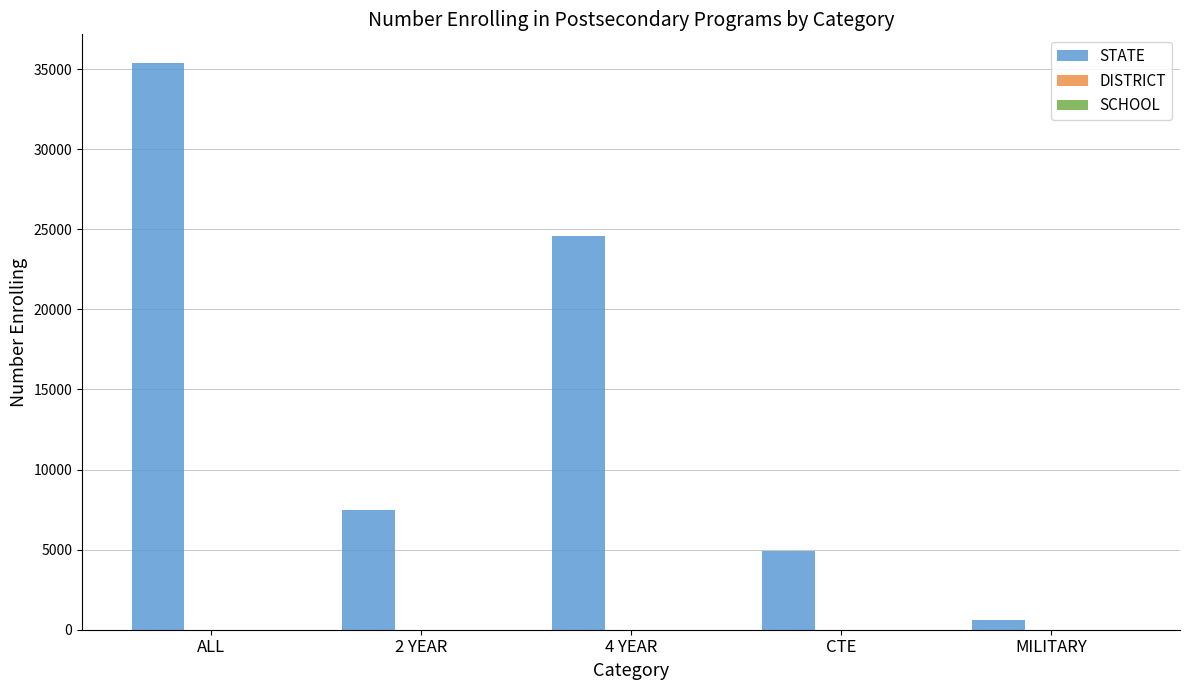

Which series has the largest total across all categories?

STATE